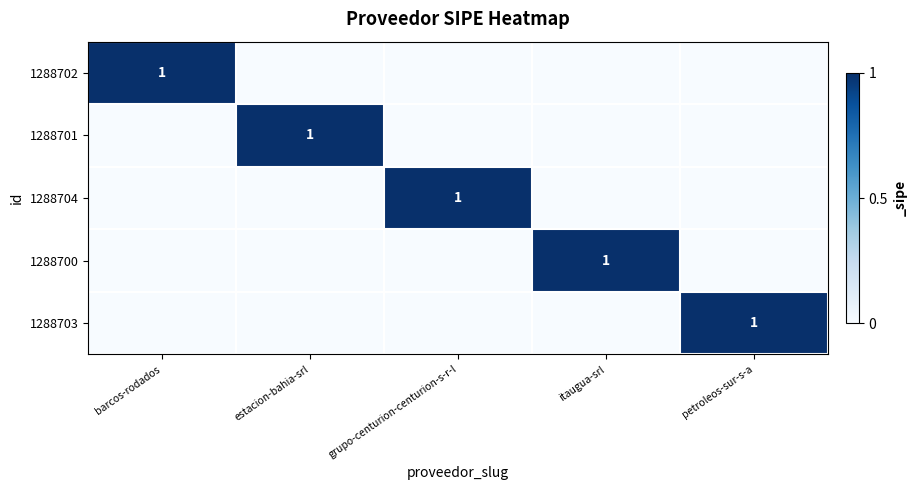

Which has a higher value, petroleos-sur-s-a or estacion-bahia-srl?

petroleos-sur-s-a